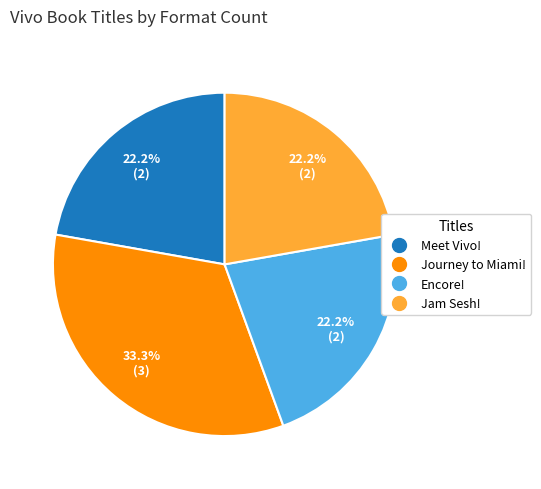

What is the ratio of the value at Encore! to the value at Jam Sesh!?

1.0